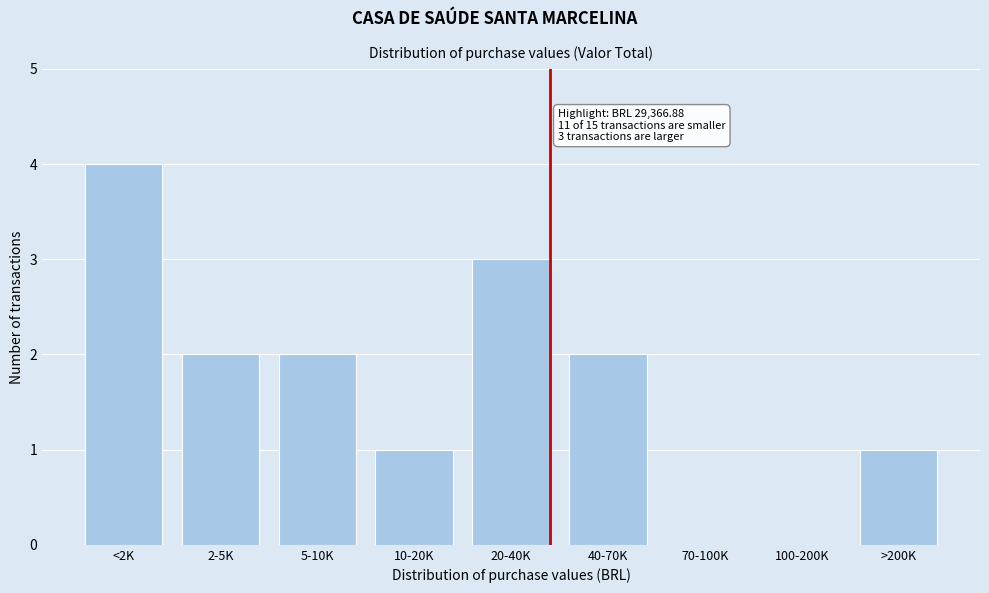

Reading right to left, what are all the values shown in this chart?

>200K=1	100-200K=0	70-100K=0	40-70K=2	20-40K=3	10-20K=1	5-10K=2	2-5K=2	<2K=4